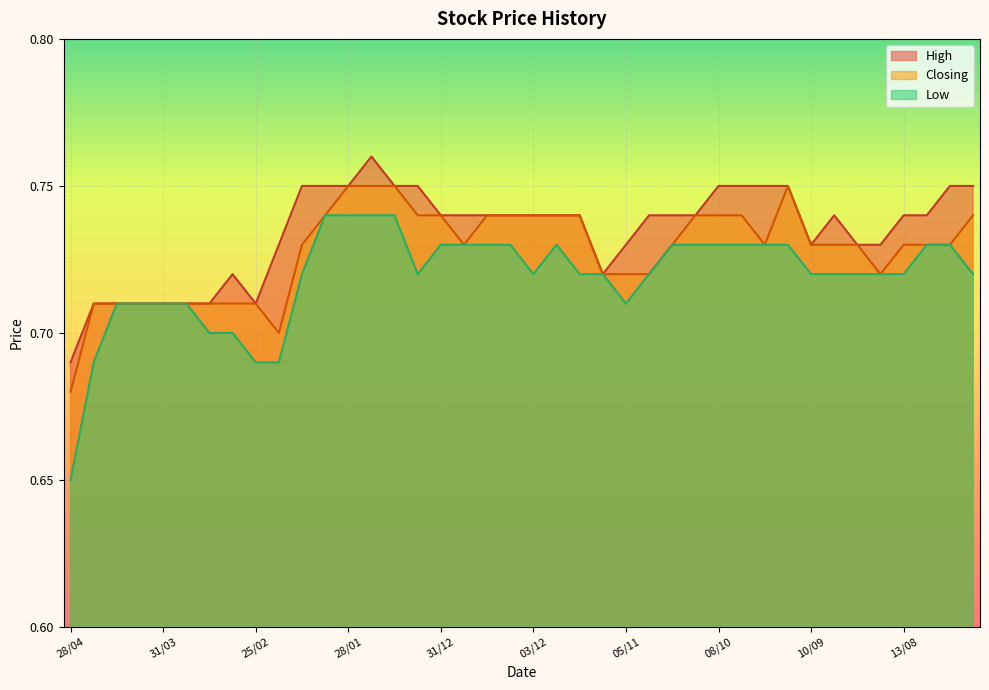

What is the label of the 8th point from the right?

10/09